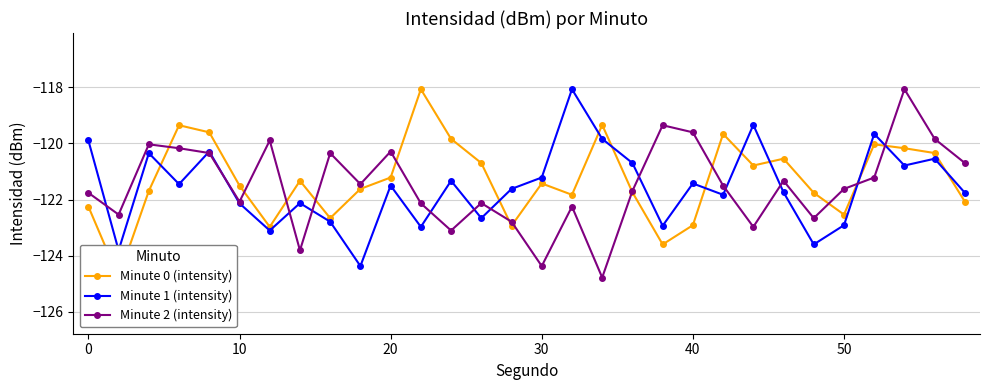

What is the smallest value displayed?

-124.8